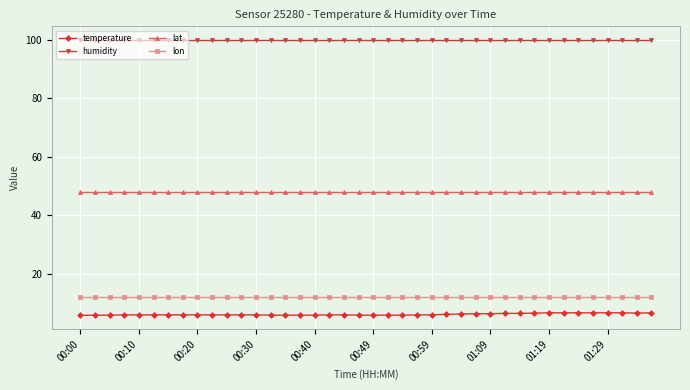

True or false: humidity and lon intersect in this chart.

False